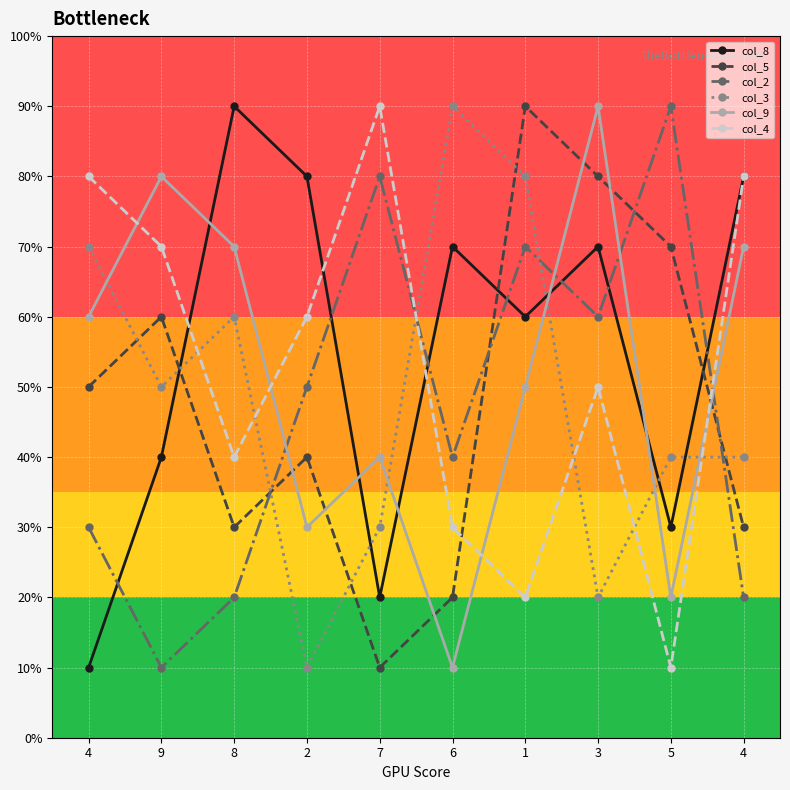

How many data points in col_9 are above 6?

4